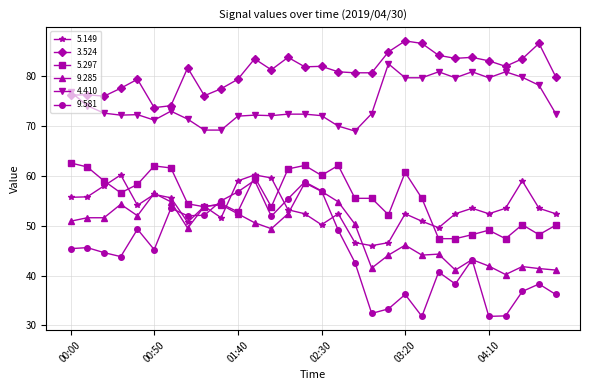

Which series has the largest range (max minus min)?

9.581